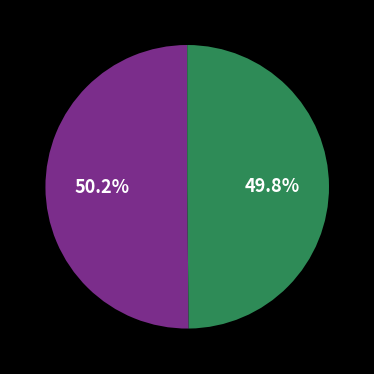

Is there any slice that represents more than half of the pie?

Yes